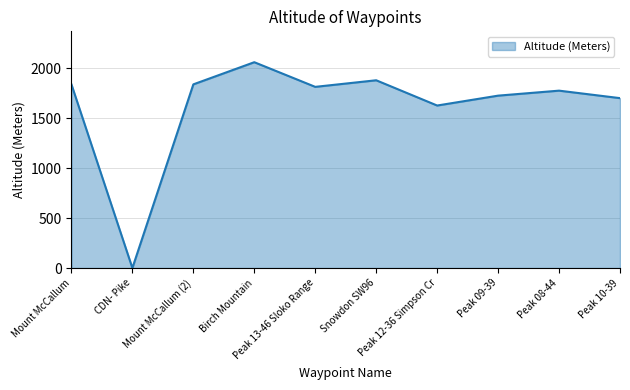

Reading left to right, list all the values displayed in this chart.

1840	0	1840	2062	1815	1881	1628	1727	1777	1702